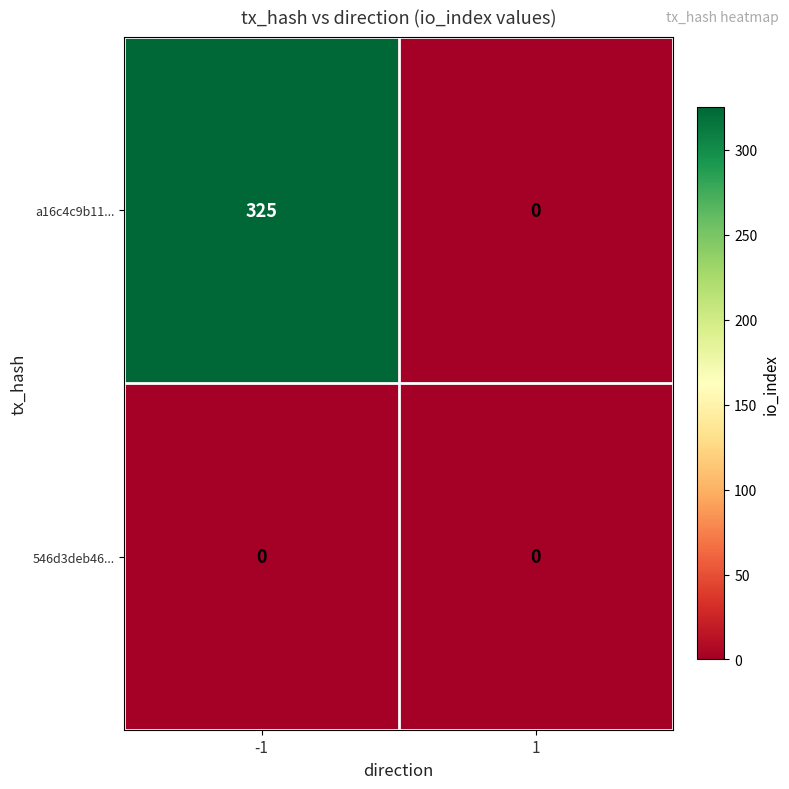

Which series has the widest spread of values?

a16c4c9b11...